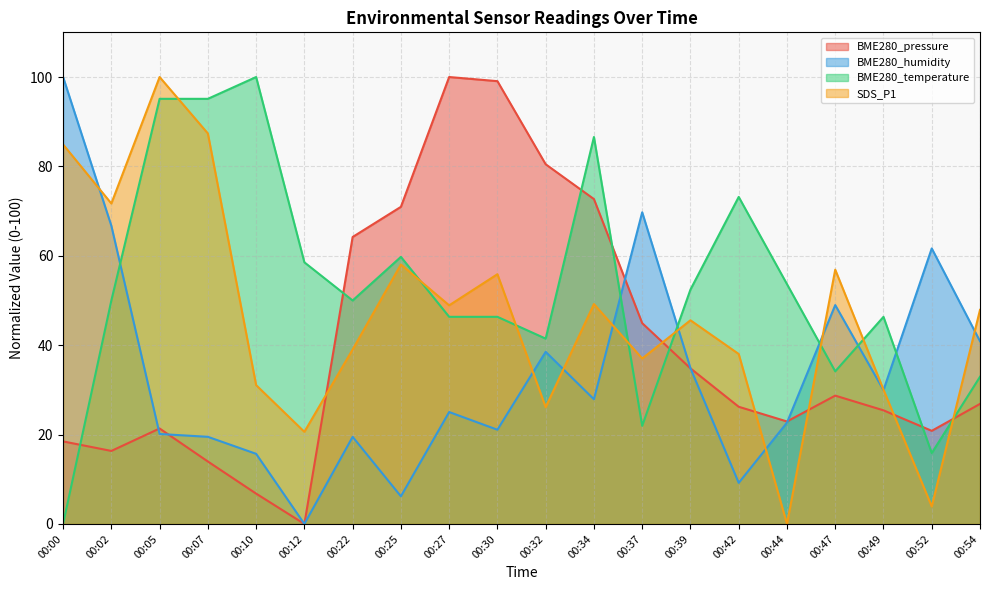

How many data points in SDS_P1 are less than 47?

10